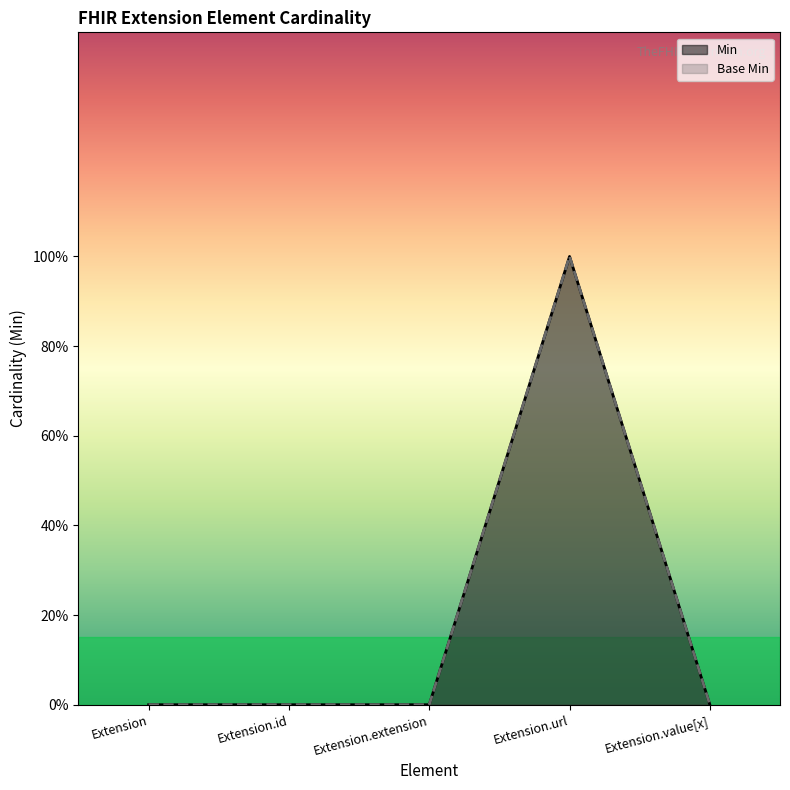

At which label does Min reach its peak?

Extension.url